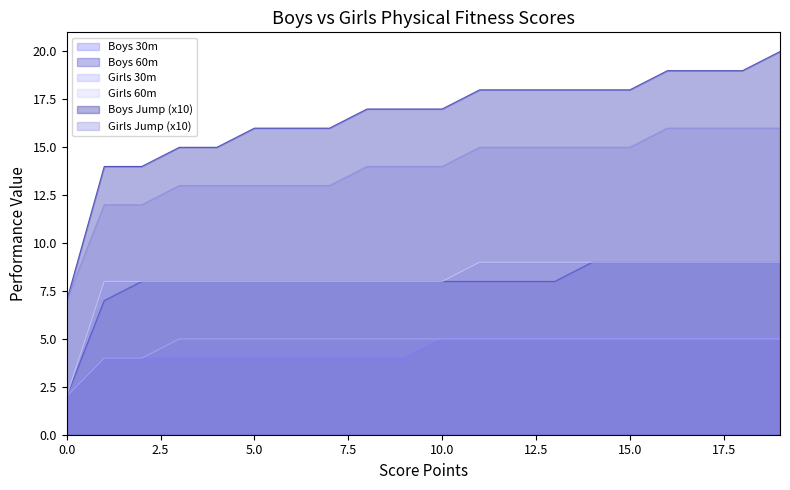

True or false: Girls Jump (x10) and Boys 60m cross at least once.

False